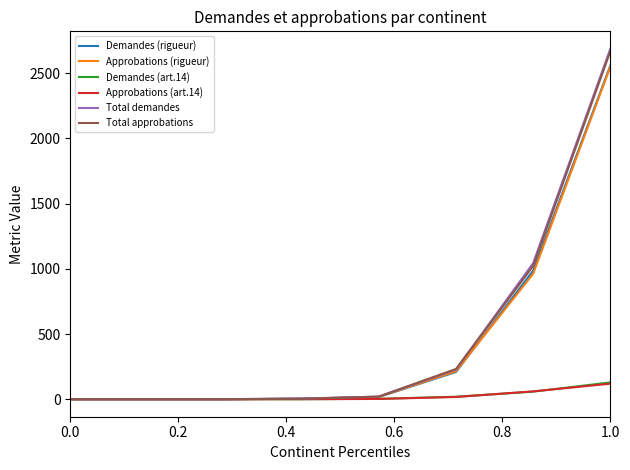

Which series has the largest range (max minus min)?

Total demandes